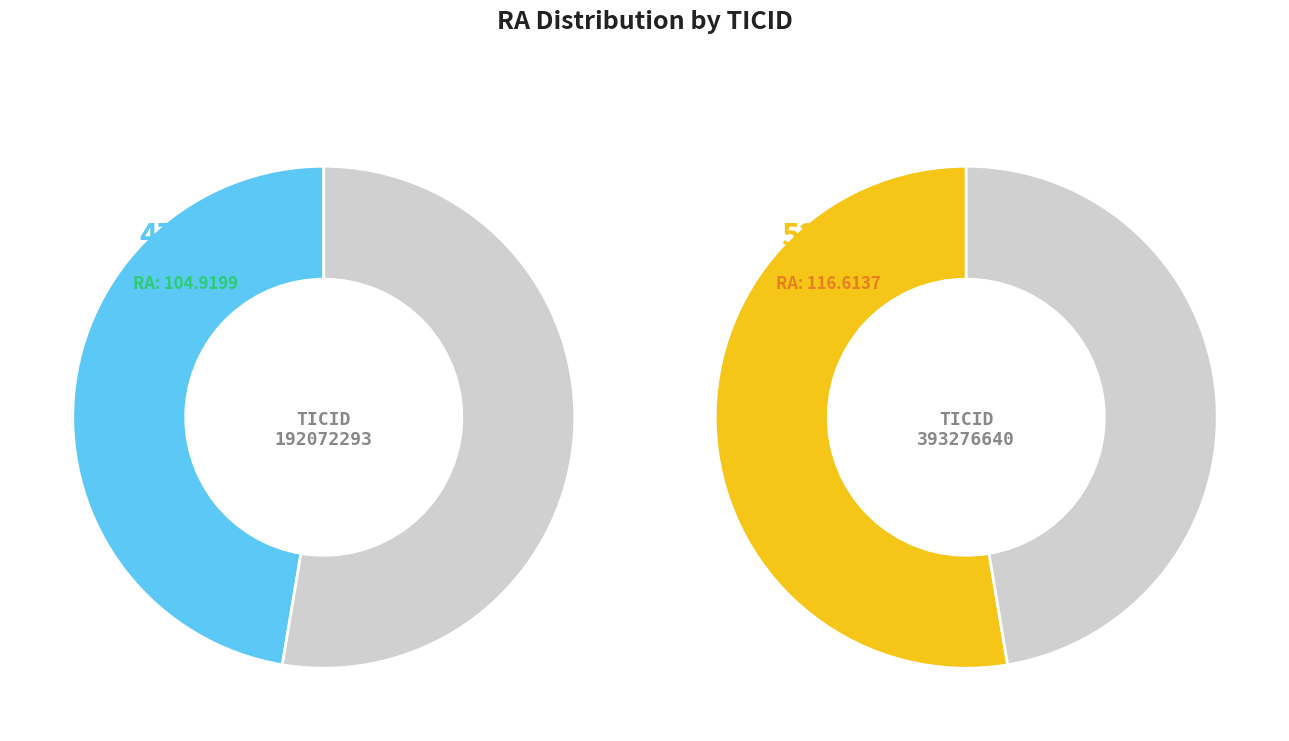

What percentage is the 393276640 slice, to the nearest percent?

53%